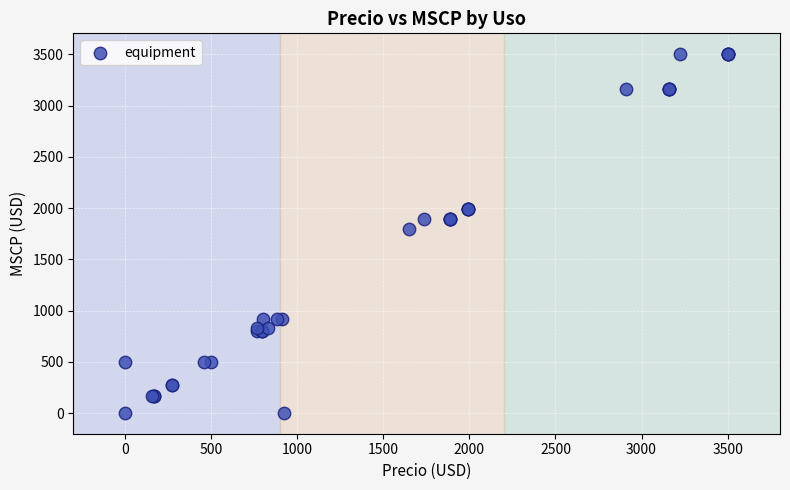

What Y value in the scatter plot is closest to 1751?

1792.1